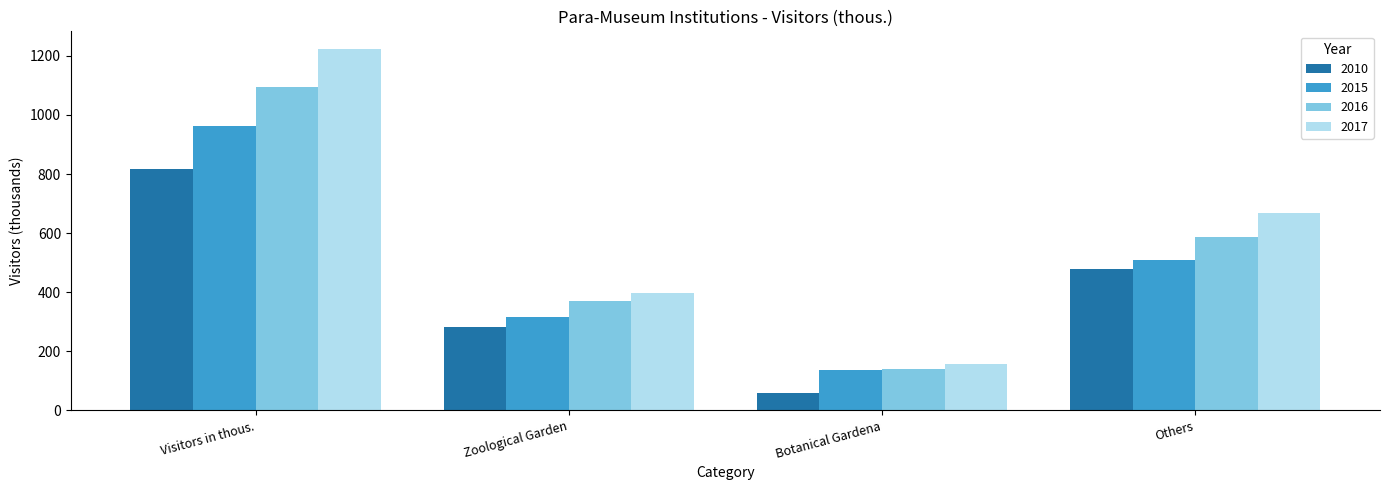

What are all the series names shown in the legend?

2010, 2015, 2016, 2017